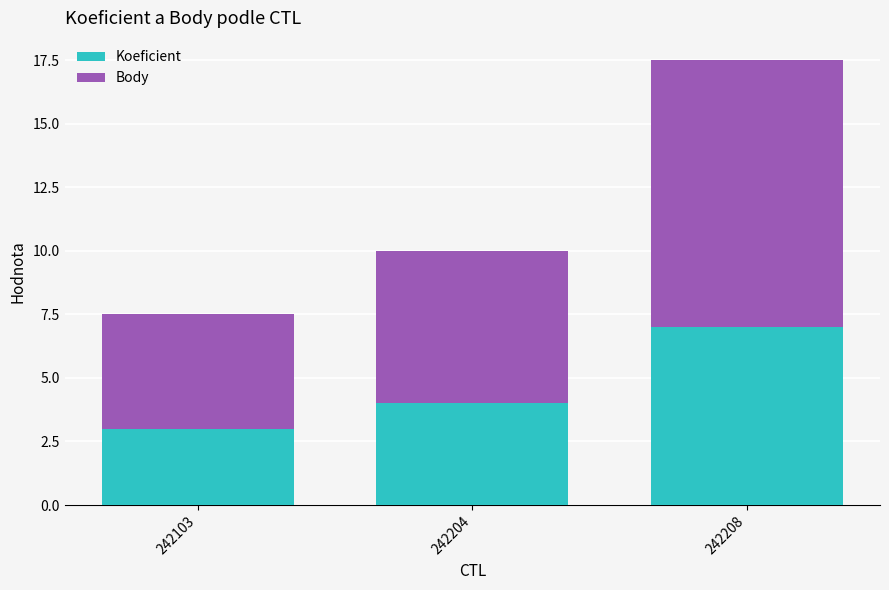

How many data points in Koeficient are less than 4?

1